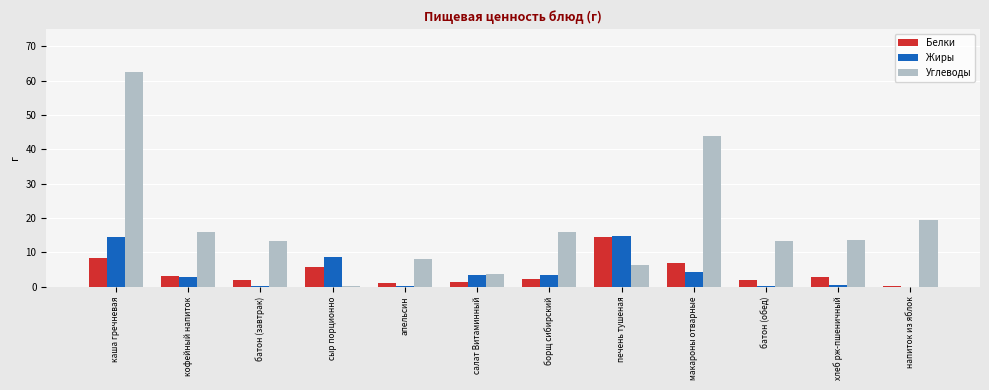

Which category has the highest value in the Белки series?

печень тушеная